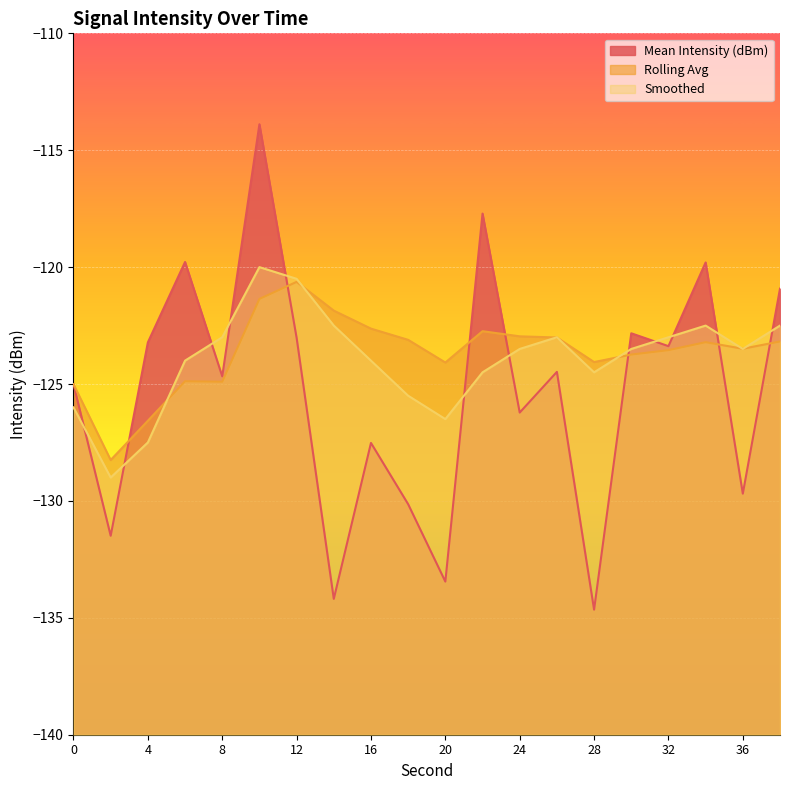

At which category does Smoothed reach its first local peak?

10